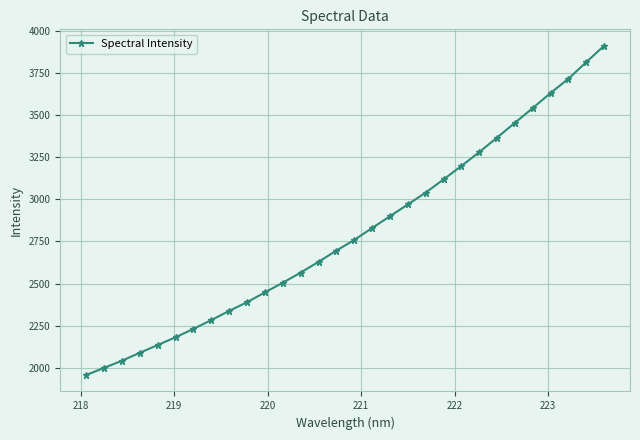

What is the value of the 10th point from the left?

2389.7